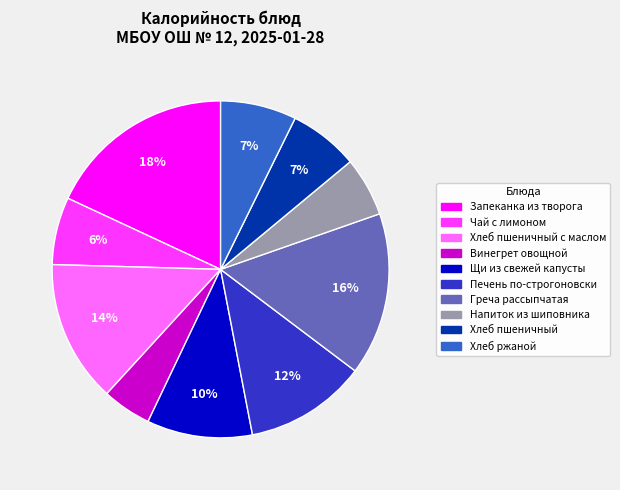

Is there a majority slice in this chart?

No